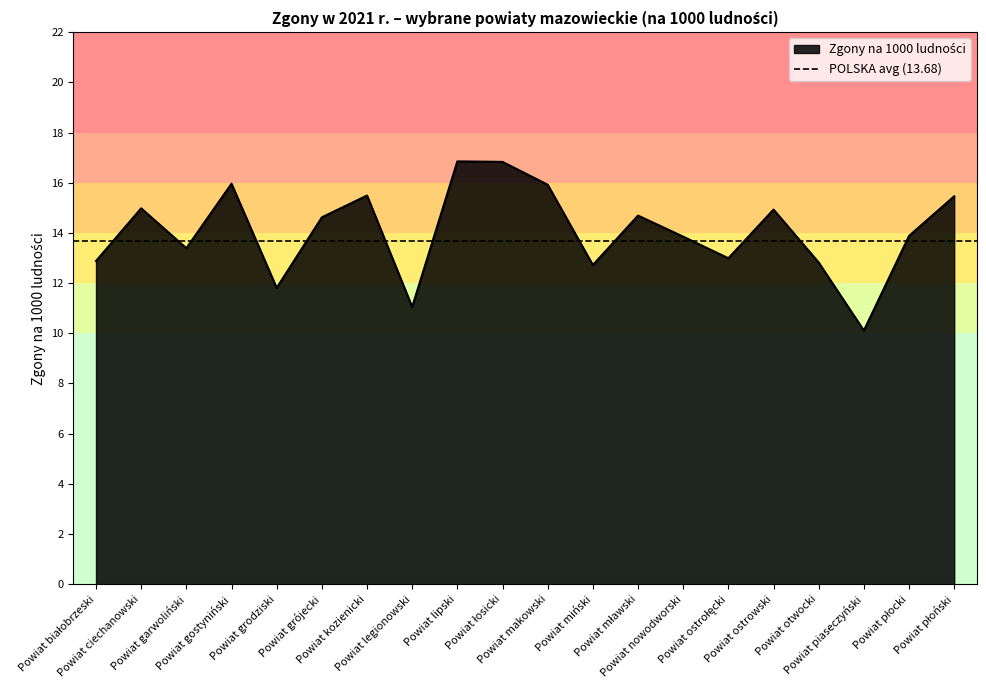

Rank the categories by value from lowest to highest.

Powiat piaseczyński, Powiat legionowski, Powiat grodziski, Powiat miński, Powiat otwocki, Powiat białobrzeski, Powiat ostrołęcki, Powiat garwoliński, Powiat nowodworski, Powiat płocki, Powiat grójecki, Powiat mławski, Powiat ostrowski, Powiat ciechanowski, Powiat płoński, Powiat kozienicki, Powiat makowski, Powiat gostyniński, Powiat łosicki, Powiat lipski